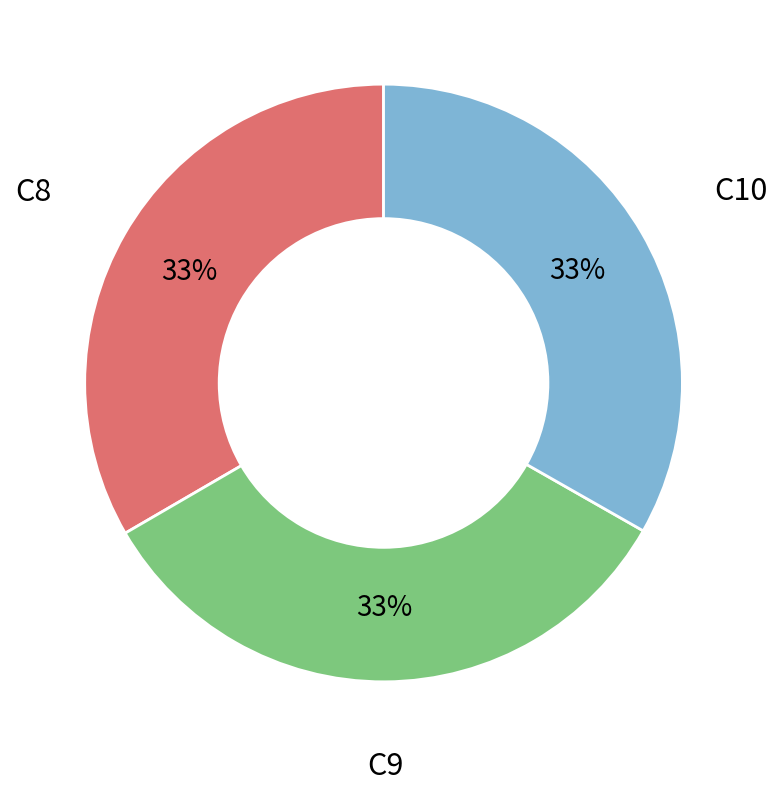

Does any single category account for the majority?

No